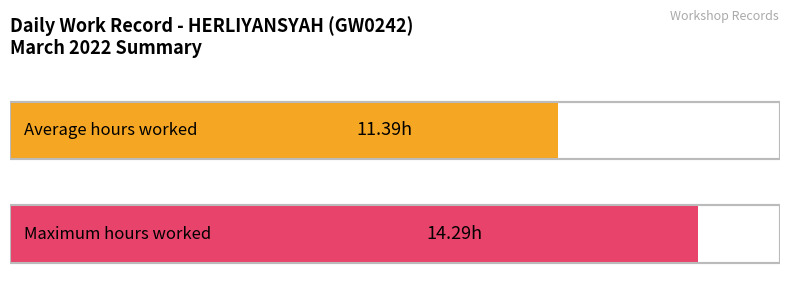

True or false: the data shows 6.1 at Day 17.

False